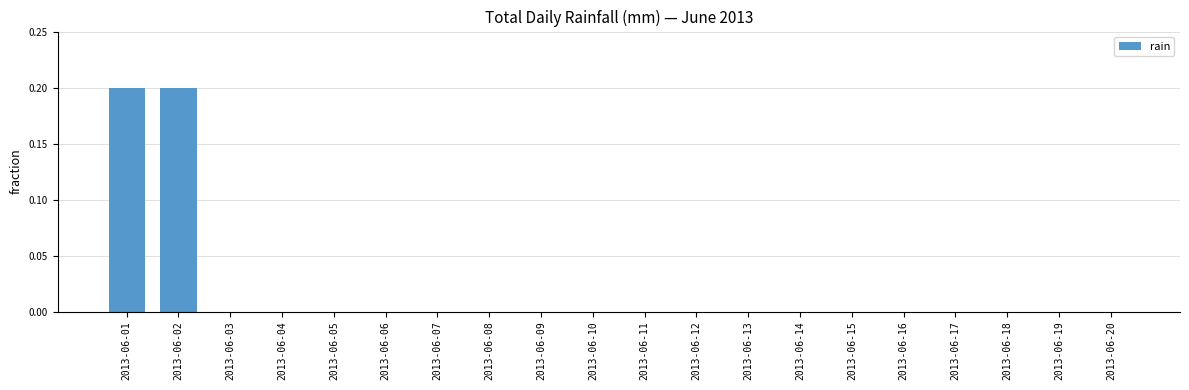

How many categories are shown in the chart?

20